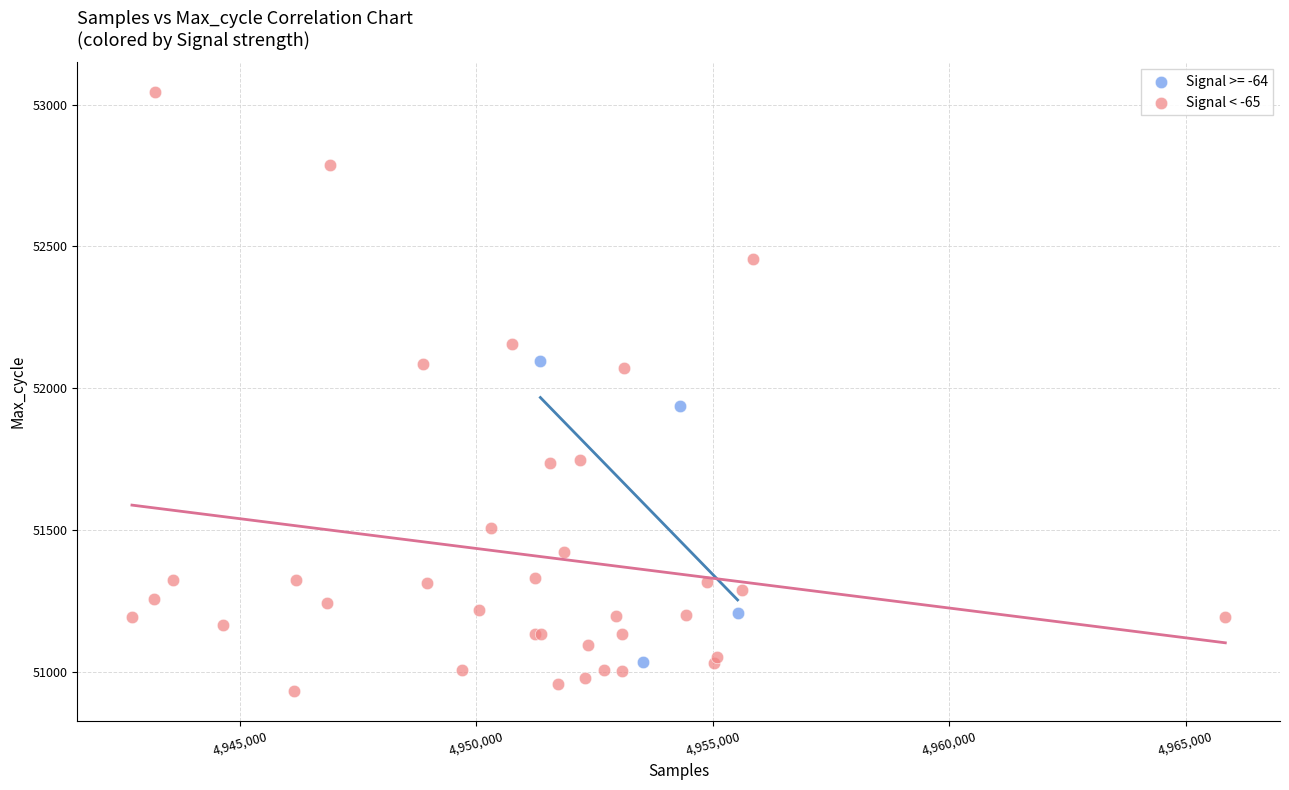

Which series has the largest Y range (max minus min)?

Signal < -65